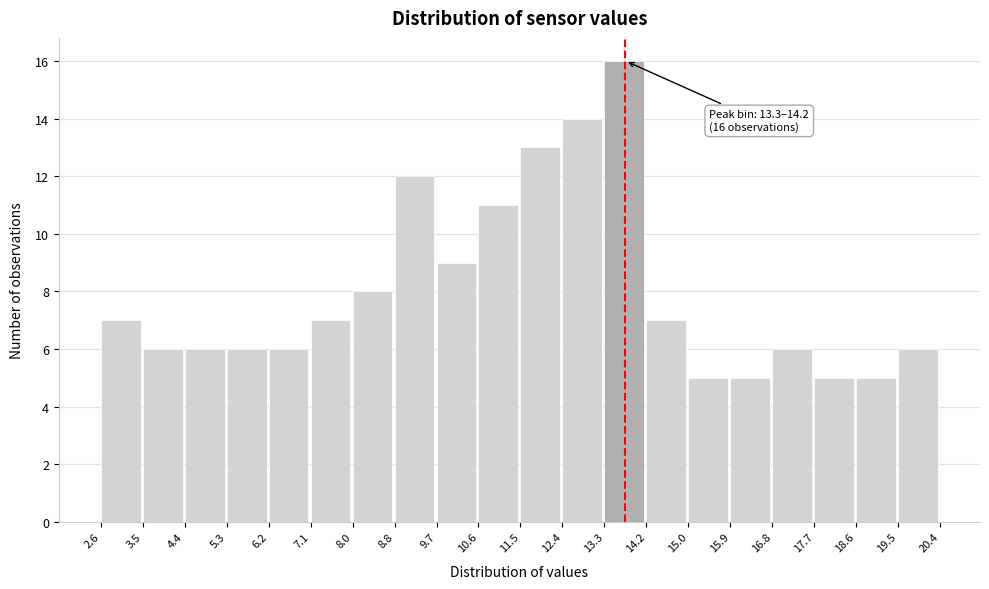

Over which range of the x-axis is the bar tallest?

13.3 to 14.2